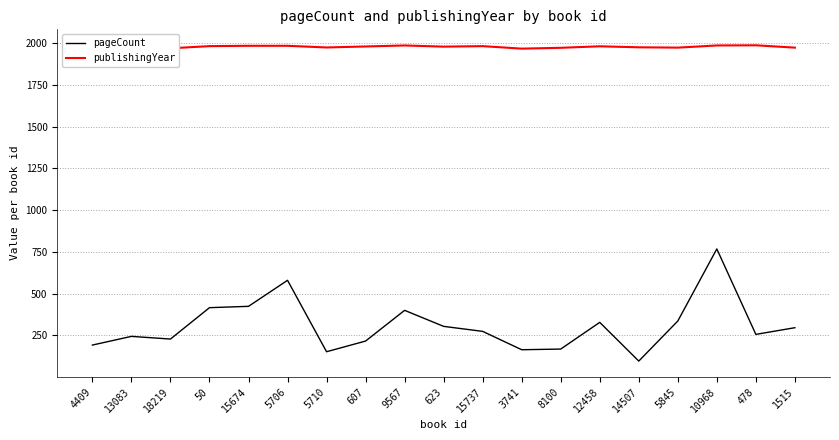

True or false: pageCount and publishingYear intersect in this chart.

False